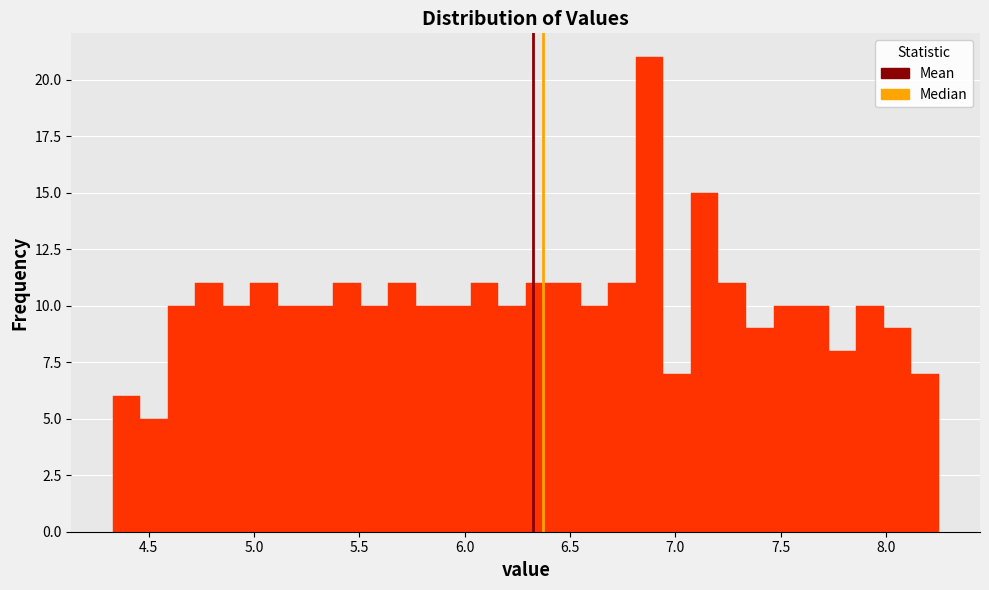

Read against the x-axis, roughly where is the centre of the tallest bar?

6.90